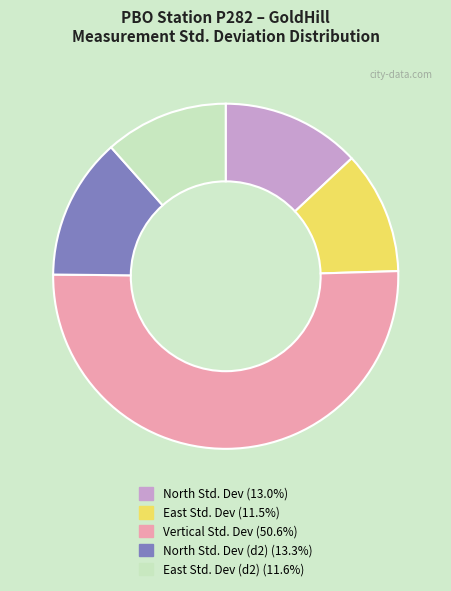

Does North Std. Dev (13.0%) represent more than half of the total?

No